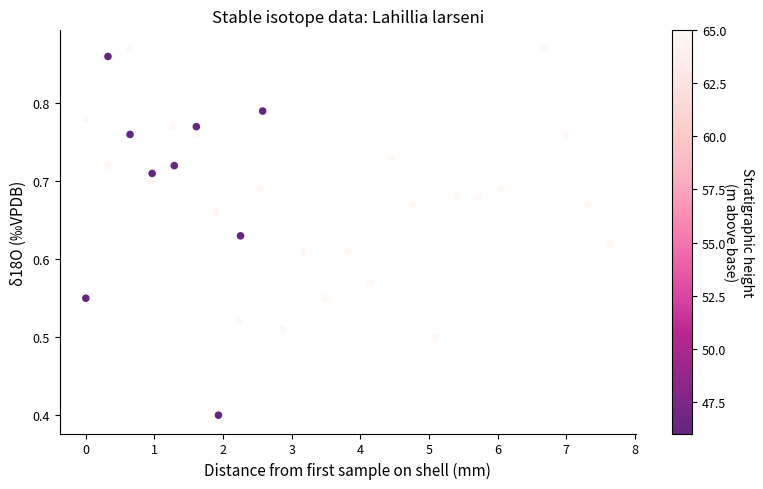

What is the range of X values (max minus min)?

7.6